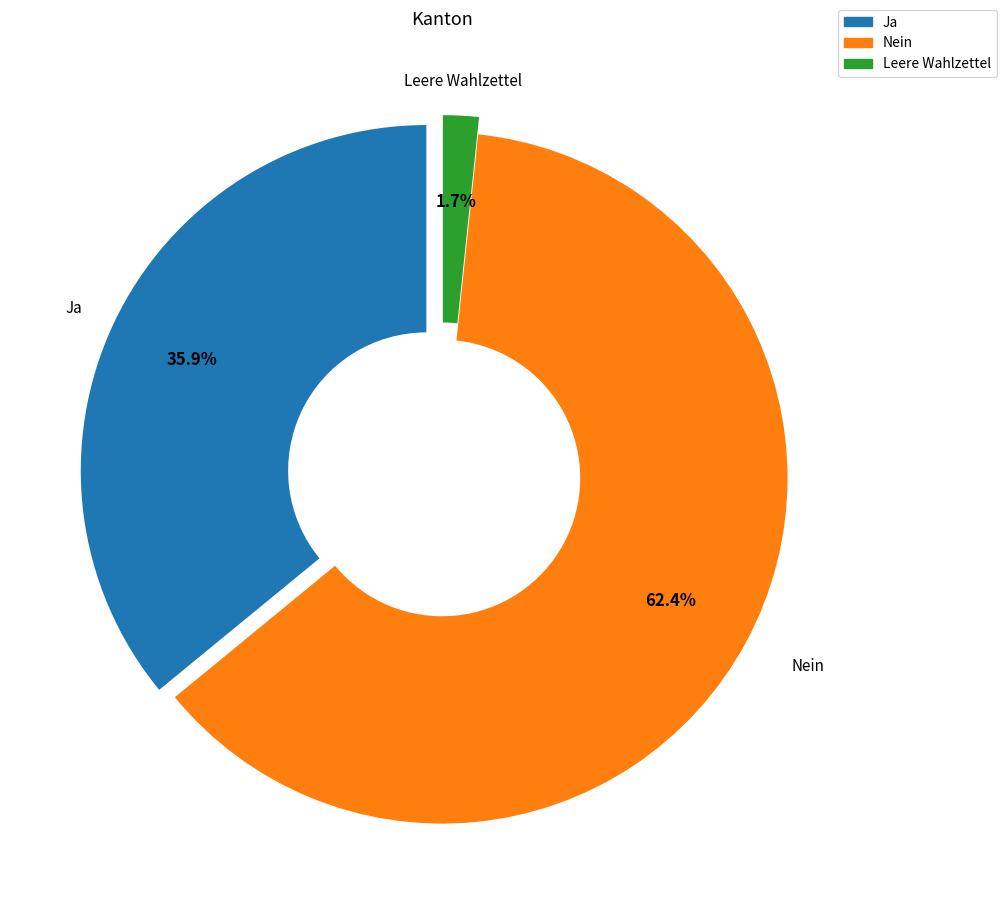

Between Leere Wahlzettel and Nein, which is larger?

Nein